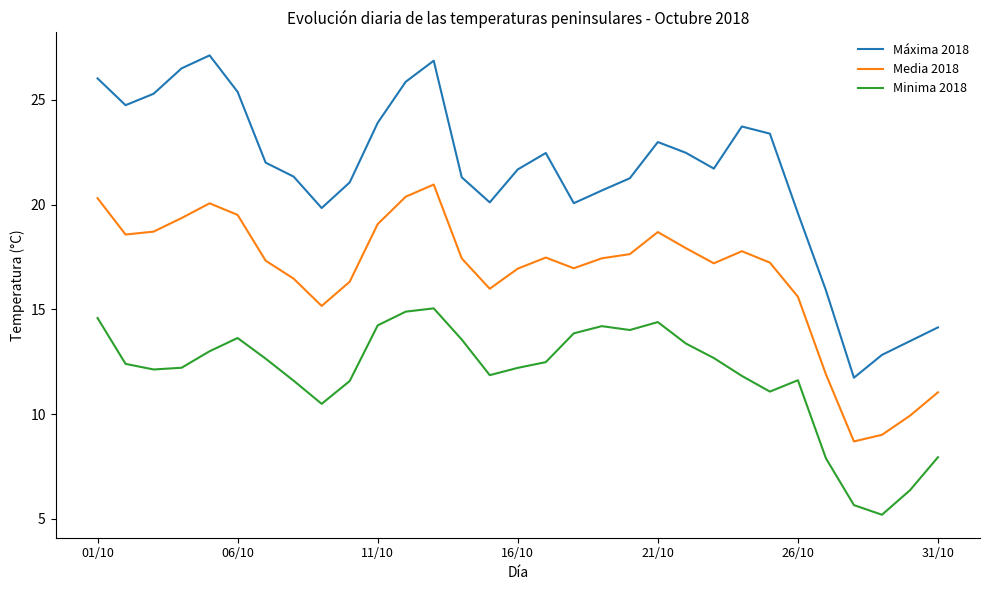

What are all the series names shown in the legend?

Máxima 2018, Media 2018, Minima 2018